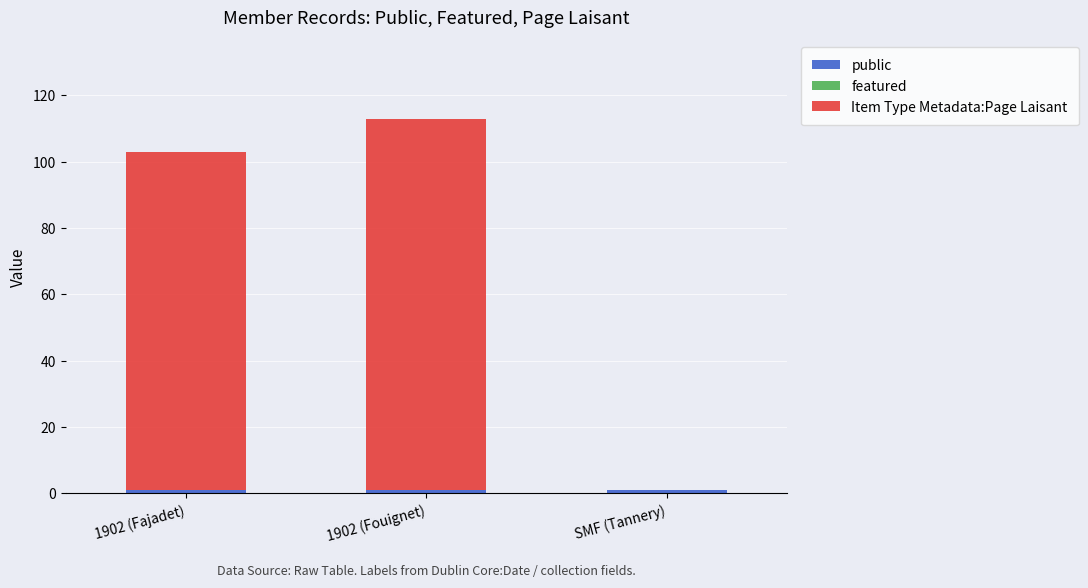

At which category is the sum across all series the highest?

1902 (Fouignet)